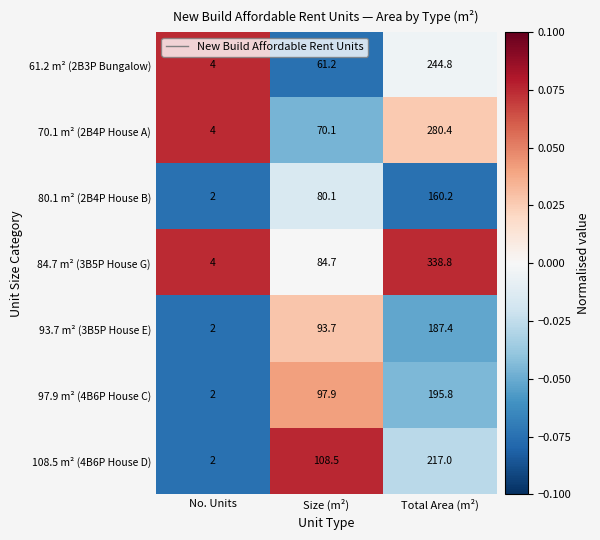

What is the total value across all series at No. Units?

20.0